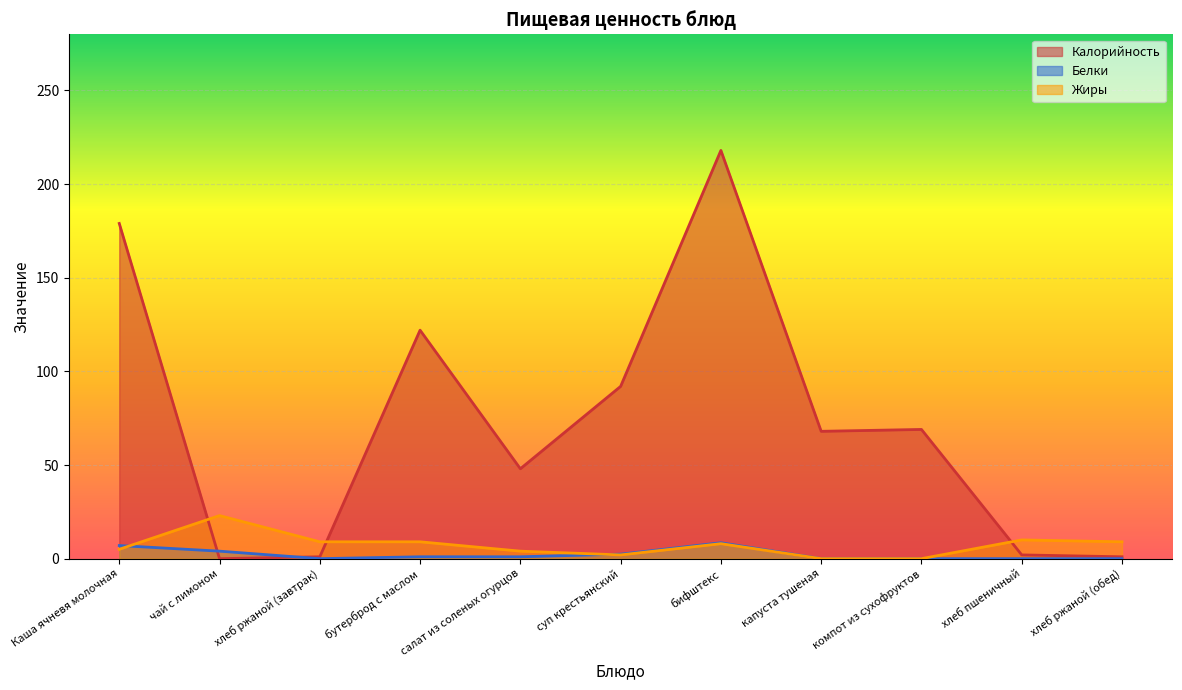

What is the highest value of the Белки series?

8.5